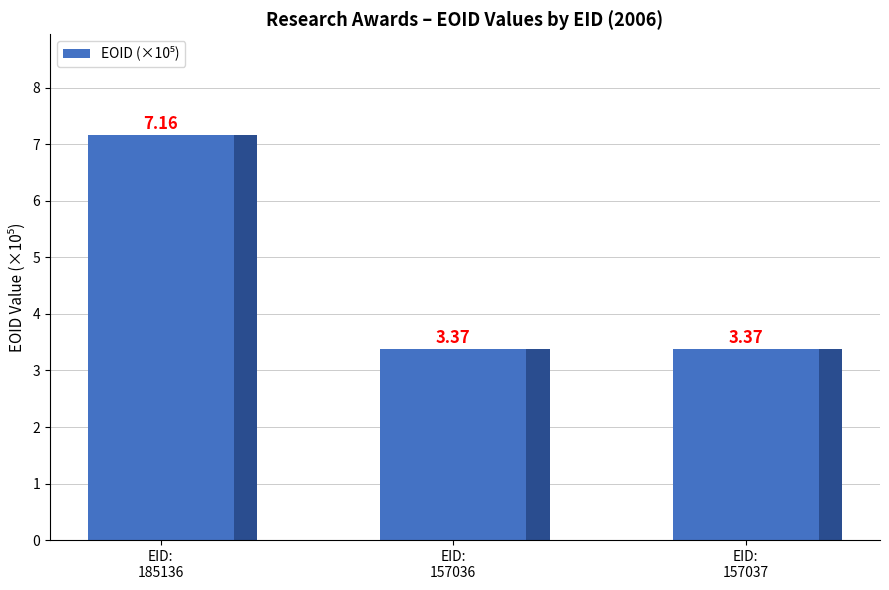

List the labels in order of value, largest first.

EID:
185136, EID:
157037, EID:
157036